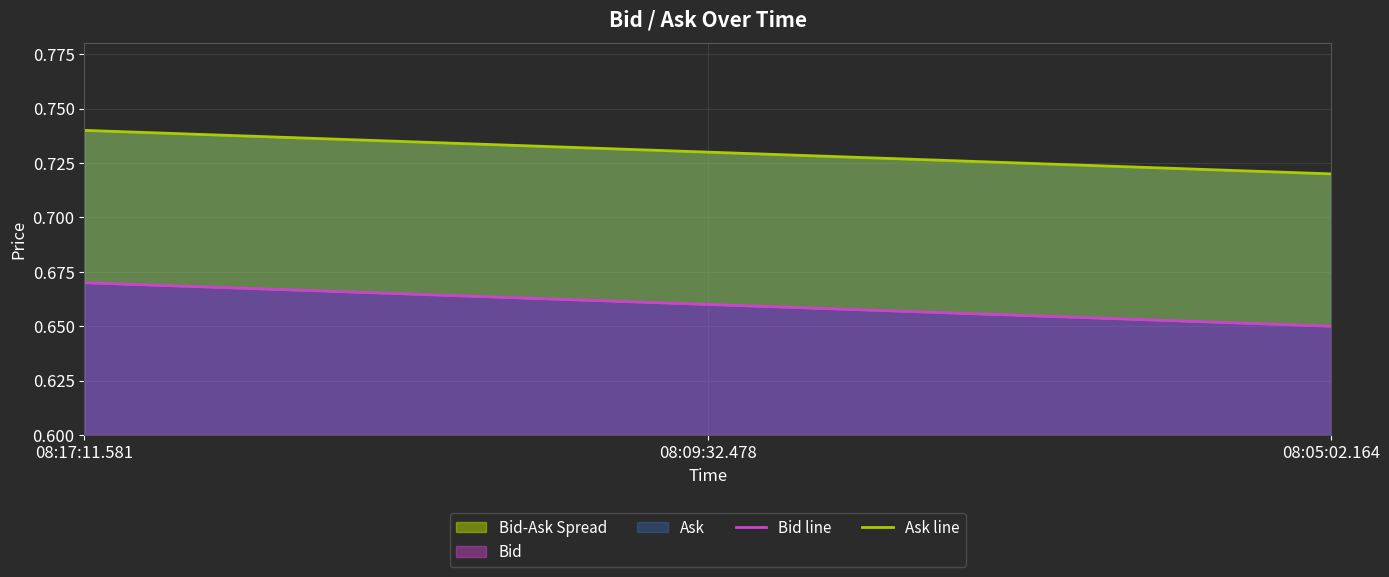

What is the average value of the Ask line series?

0.7